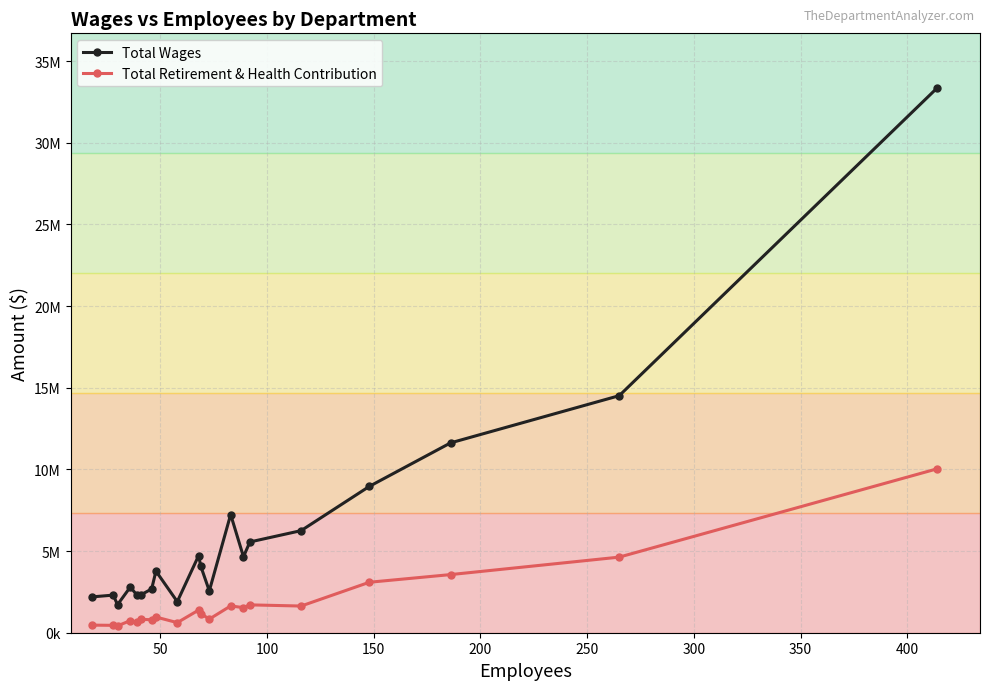

Does the chart display data point markers on the line(s)?

Yes